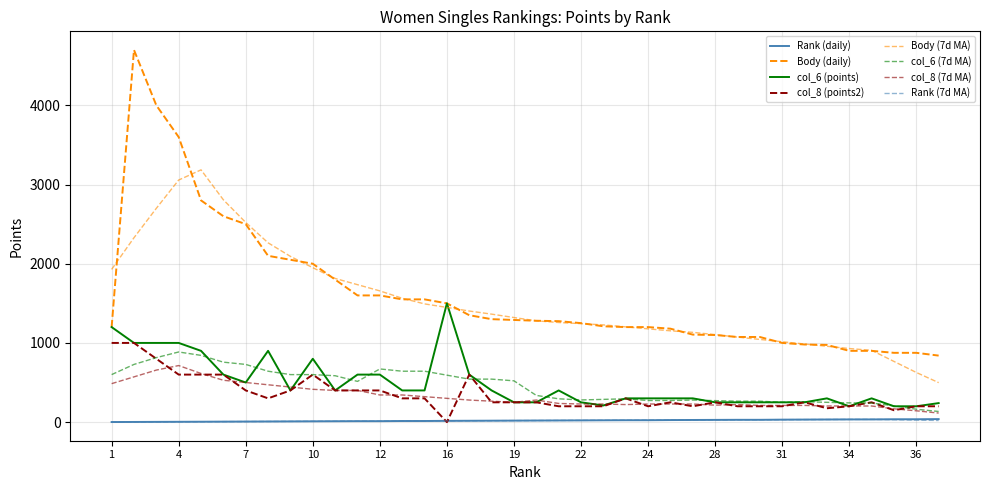

Does the chart have visible grid lines?

Yes